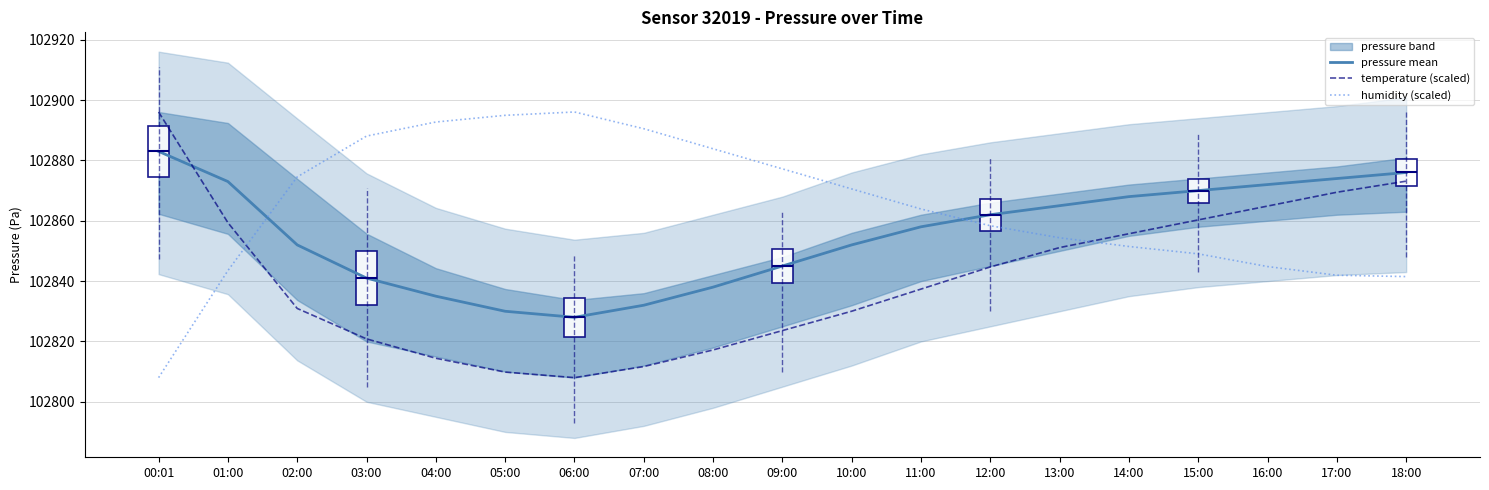

True or false: humidity (scaled) and pressure mean cross at least once.

True